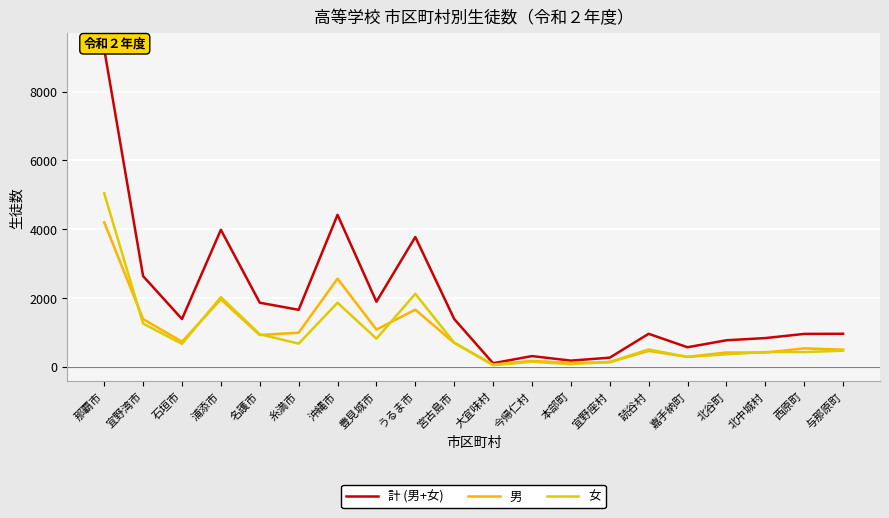

True or false: 男 has a value of 562 at 北谷町.

False